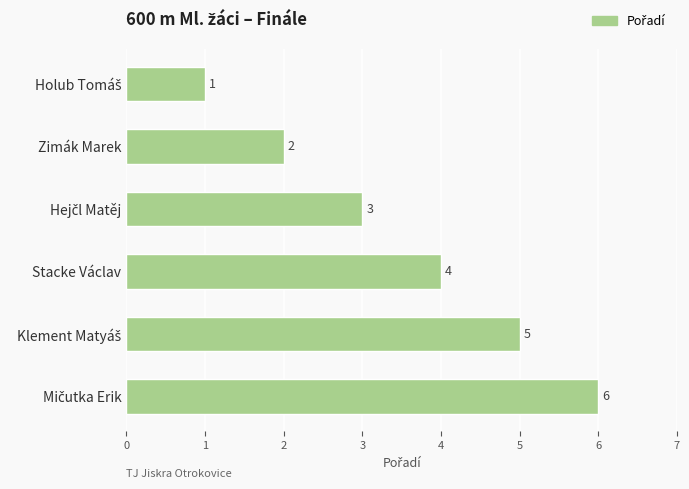

What is the change in value from Zimák Marek to Stacke Václav?

+2